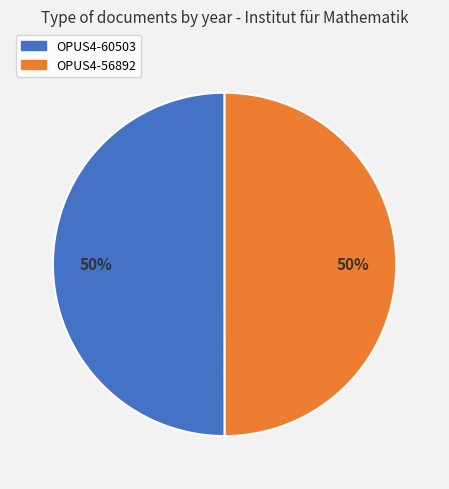

Count the number of slices in the pie.

2